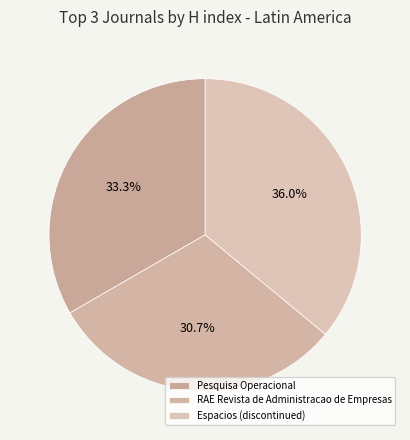

How many slices are in this pie chart?

3